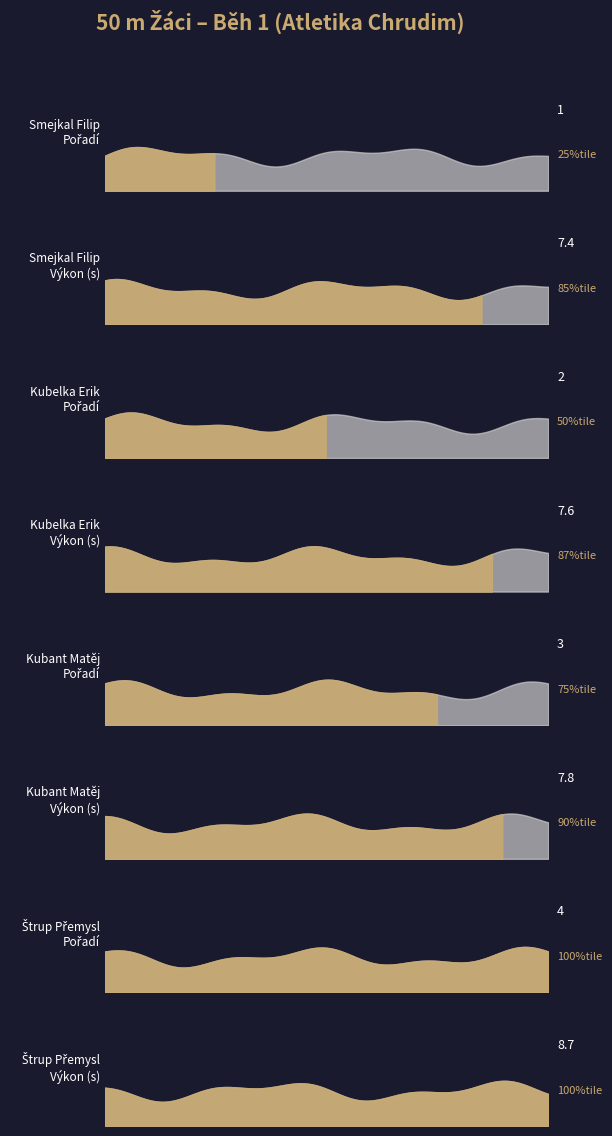

What are all the series names shown in the legend?

Pořadí, Výkon